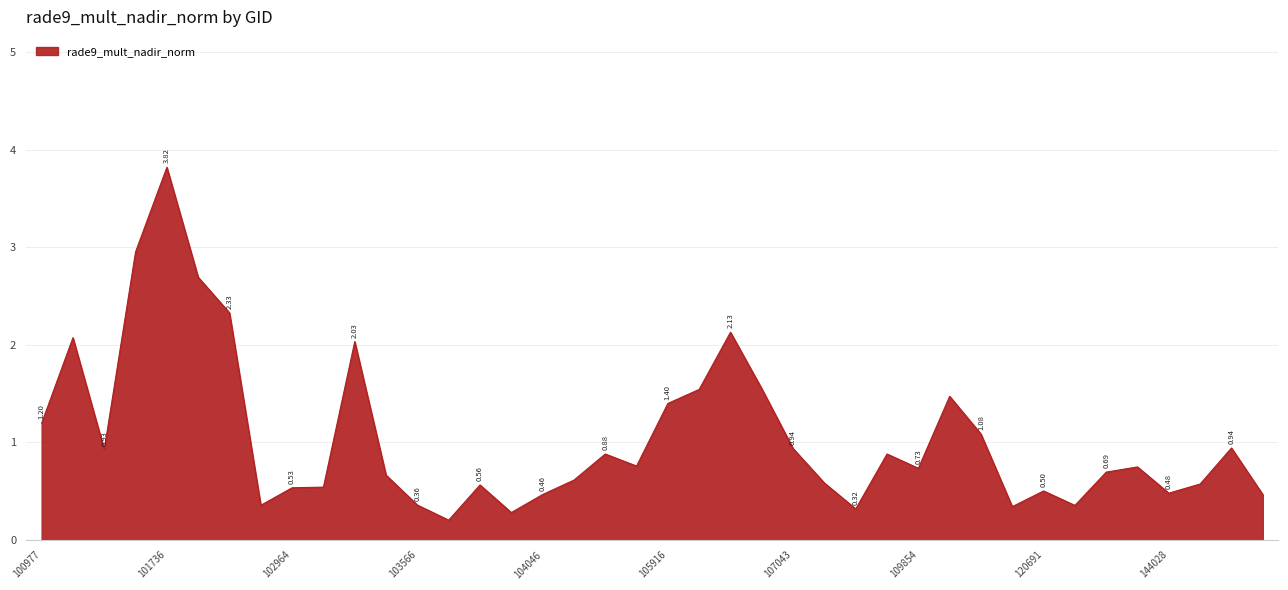

What is the difference between the maximum and minimum values?

3.6